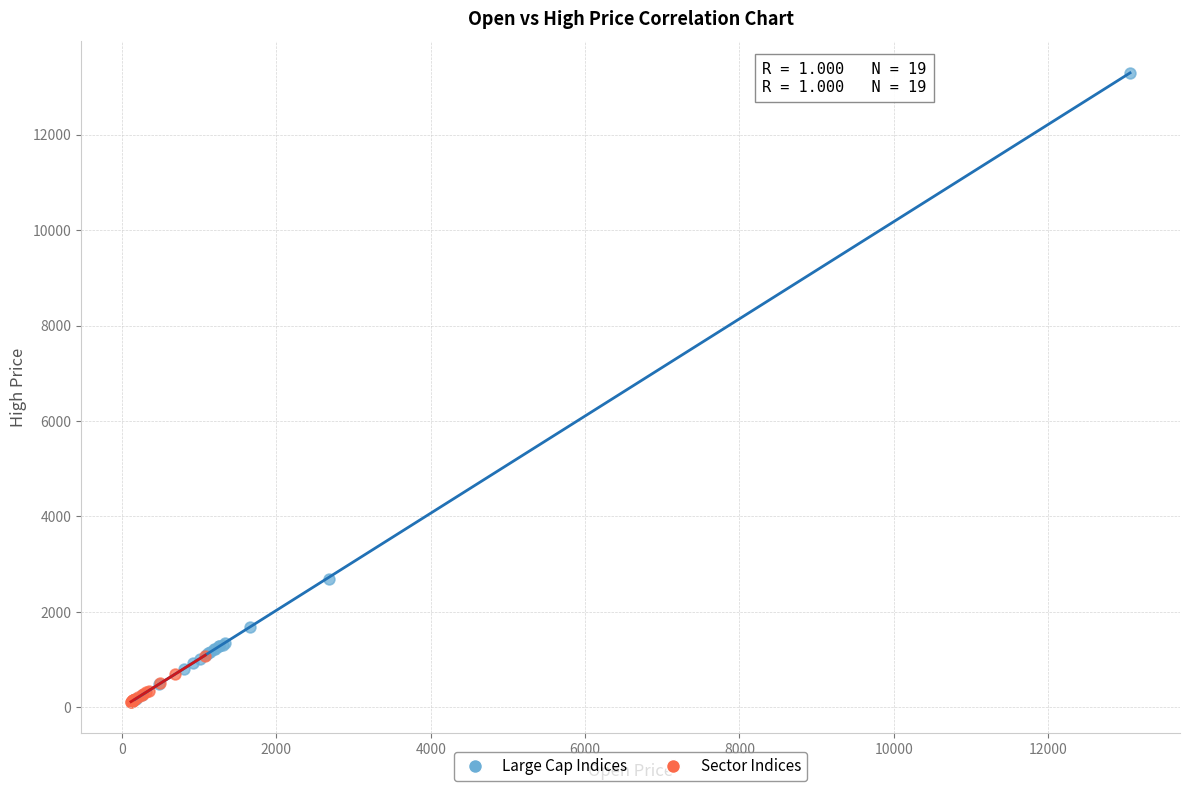

Which series contains the highest Y value?

Large Cap Indices